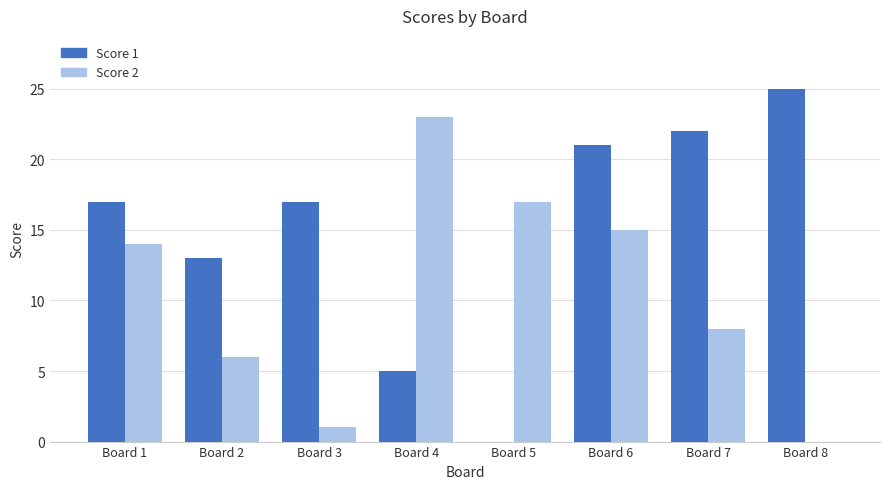

What is the greatest value displayed?

25